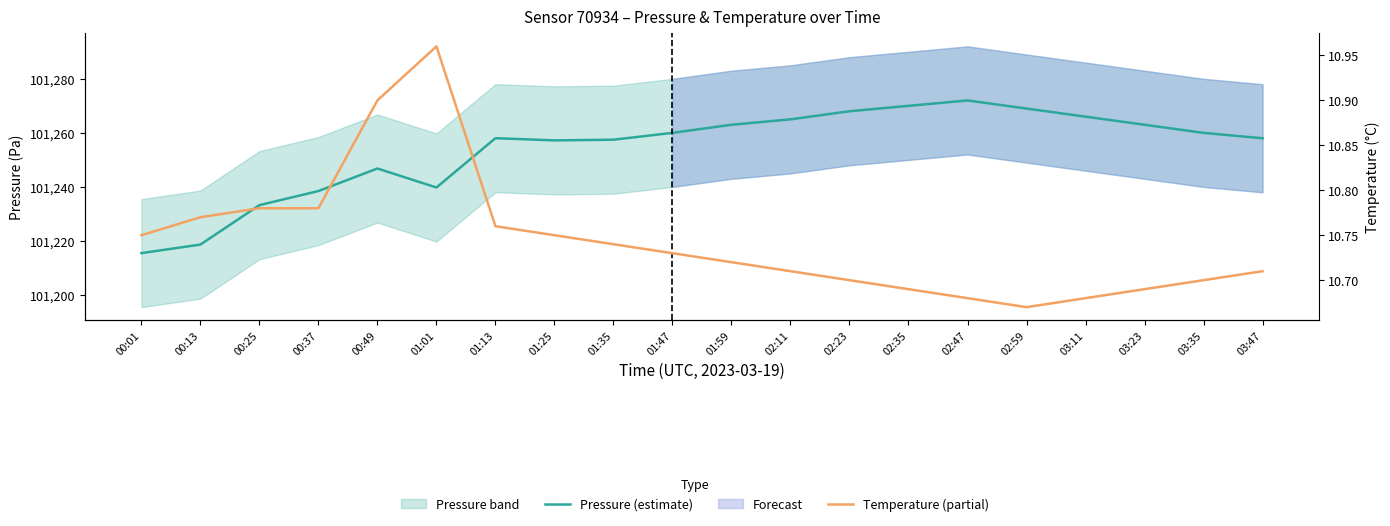

What is the value of the Temperature (partial) point at the 3rd from the left?

10.8